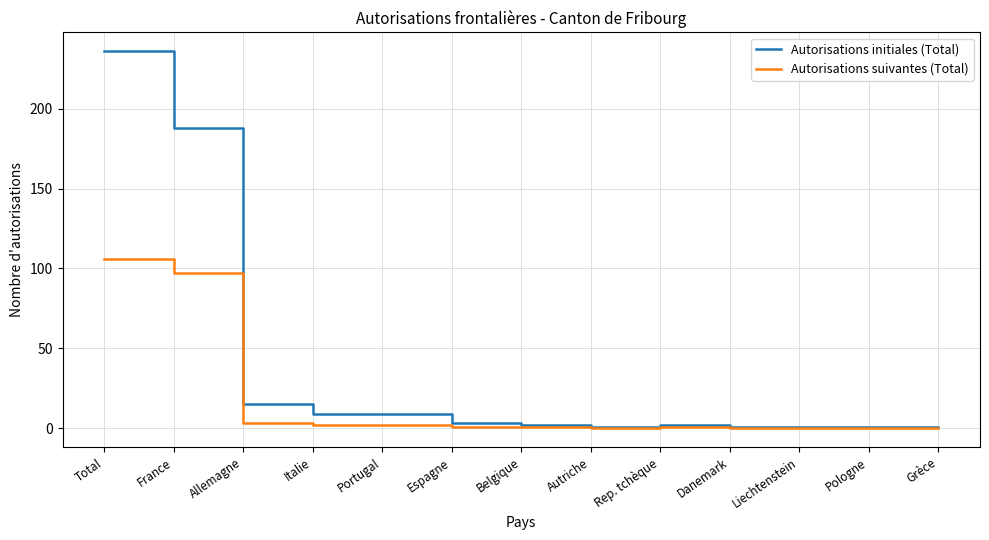

Which series has the largest total across all categories?

Autorisations initiales (Total)